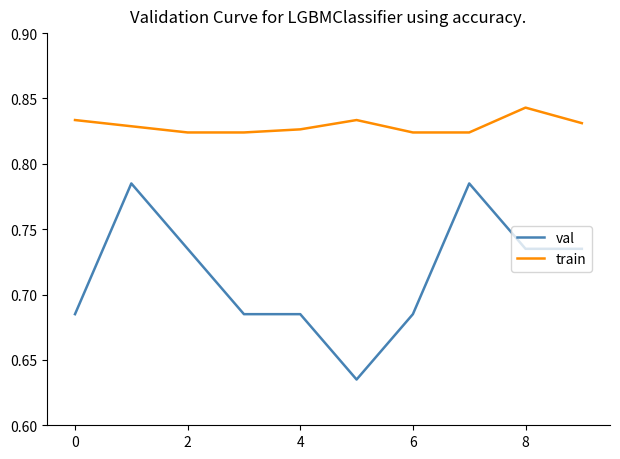

List the series in order of their overall mean, highest first.

train, val